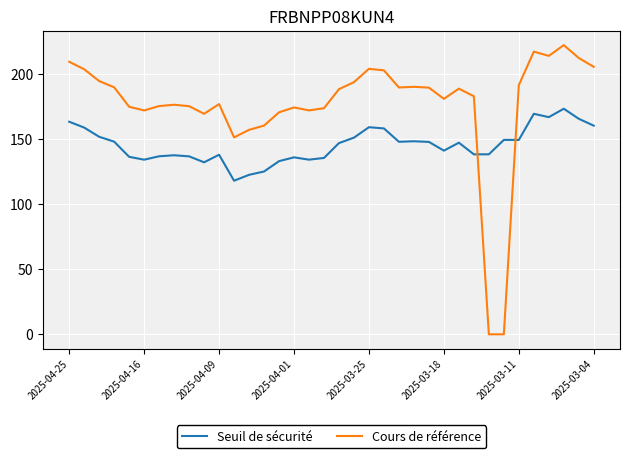

How many times do Seuil de sécurité and Cours de référence cross each other?

2